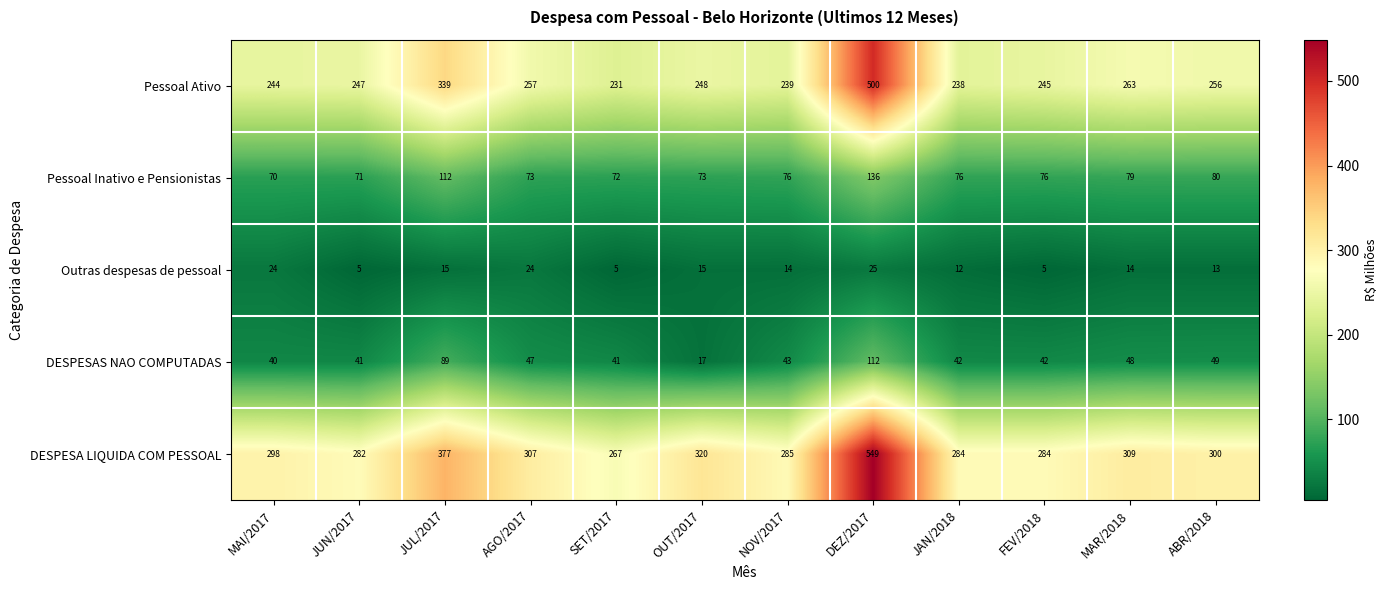

What is the spread (max minus min) of values at NOV/2017?

271